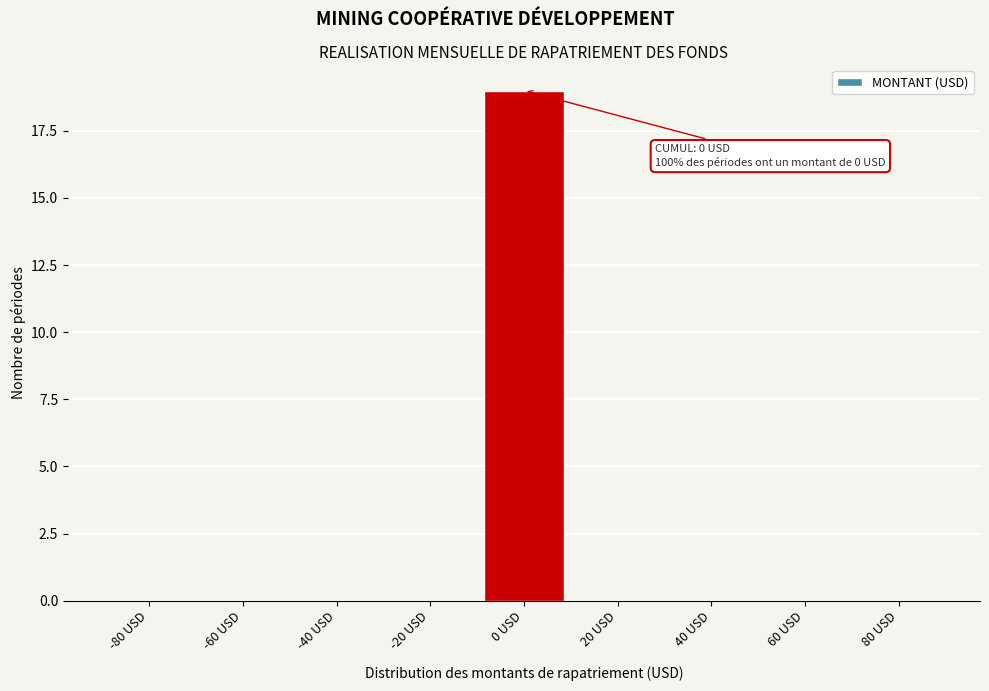

Reading left to right, list all the values displayed in this chart.

-80 USD=0	-60 USD=0	-40 USD=0	-20 USD=0	0 USD=19	20 USD=0	40 USD=0	60 USD=0	80 USD=0